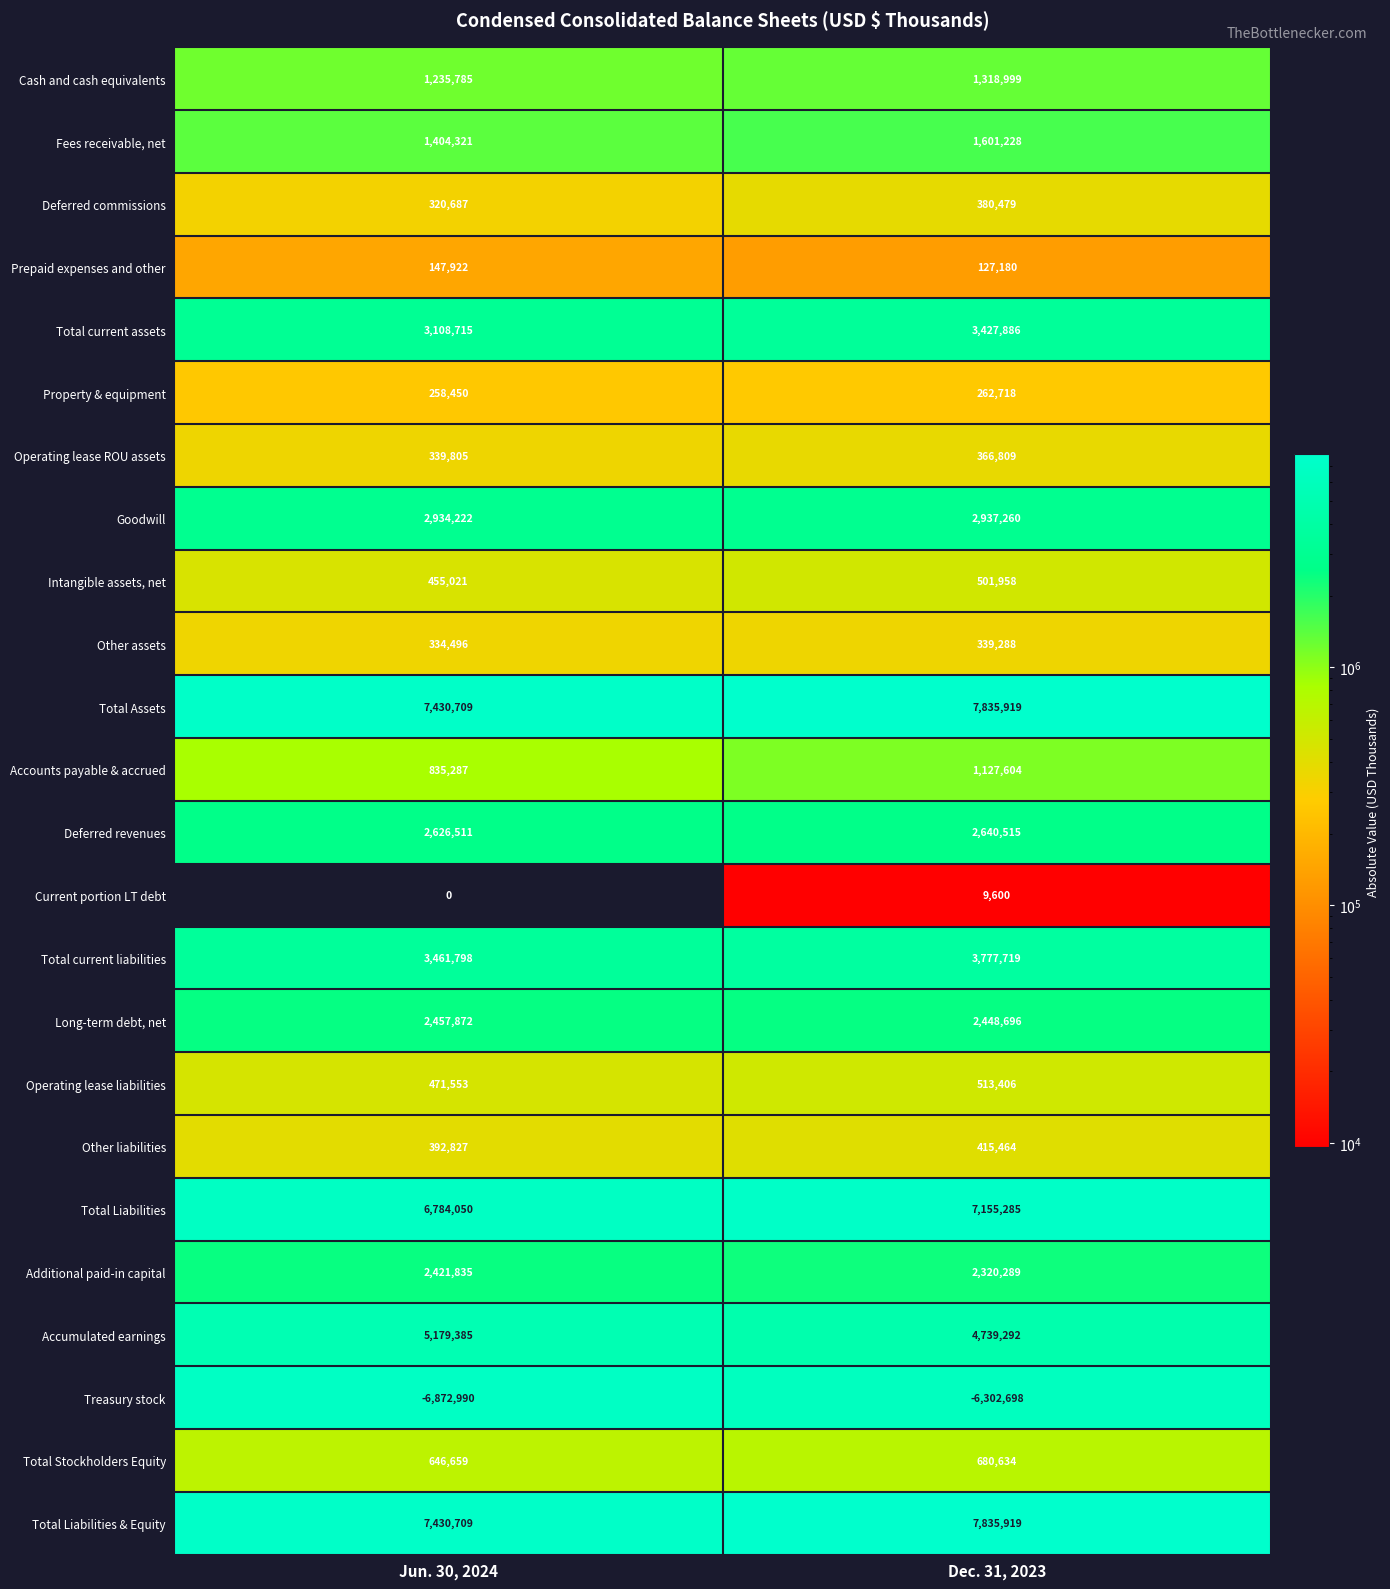

What is the greatest value displayed?

7835919